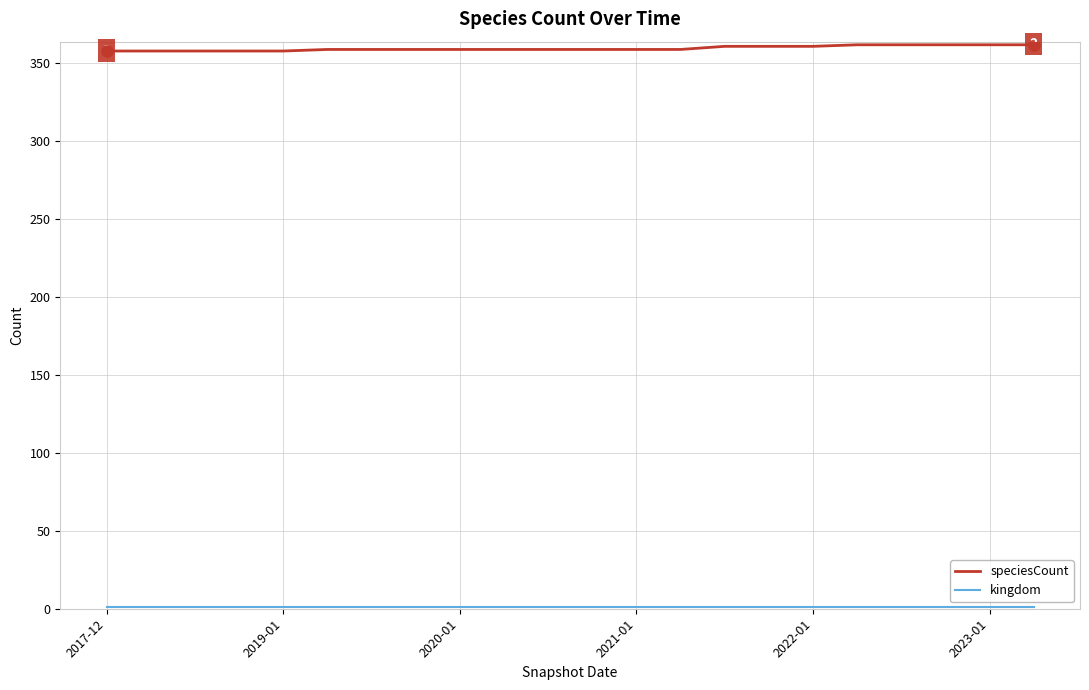

Which series has the largest total across all categories?

speciesCount